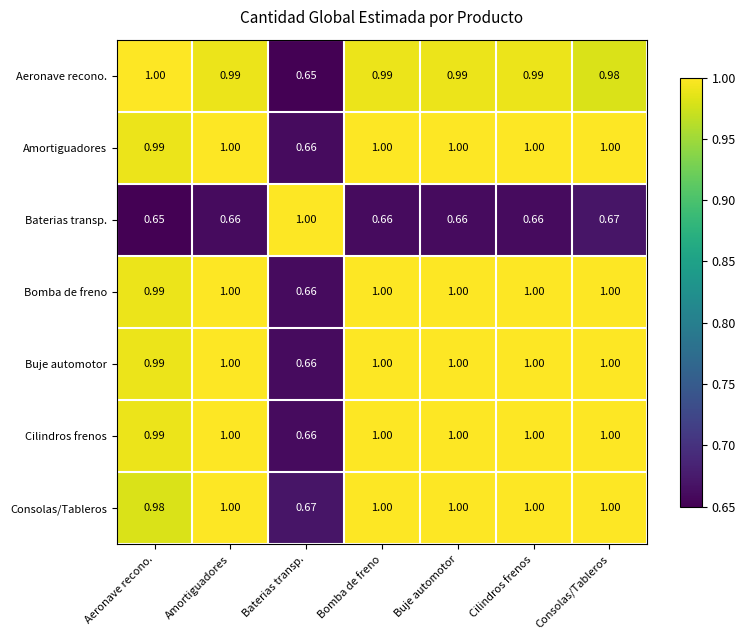

Where is Amortiguadores nearest to the value 0?

Baterias transp.